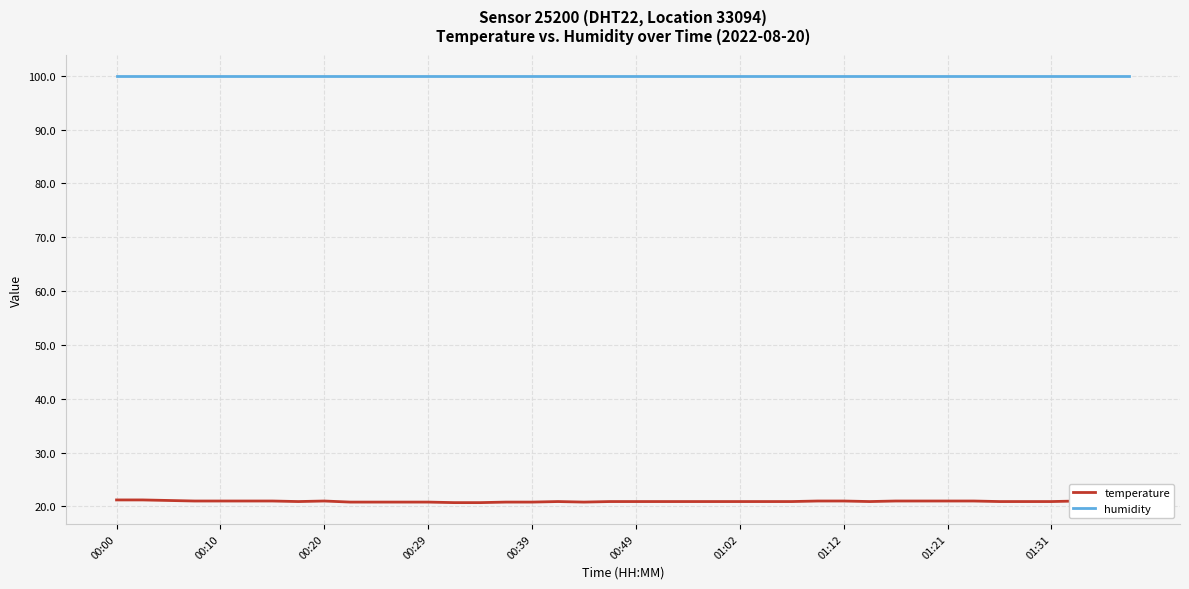

What is the highest value of the temperature series?

21.2